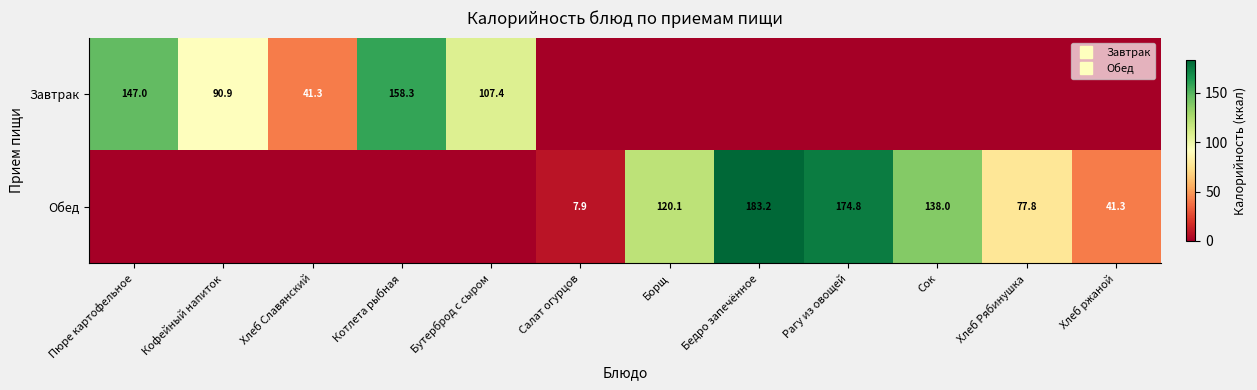

What is the sum of the Завтрак values at Бедро запечённое and Котлета рыбная?

158.3